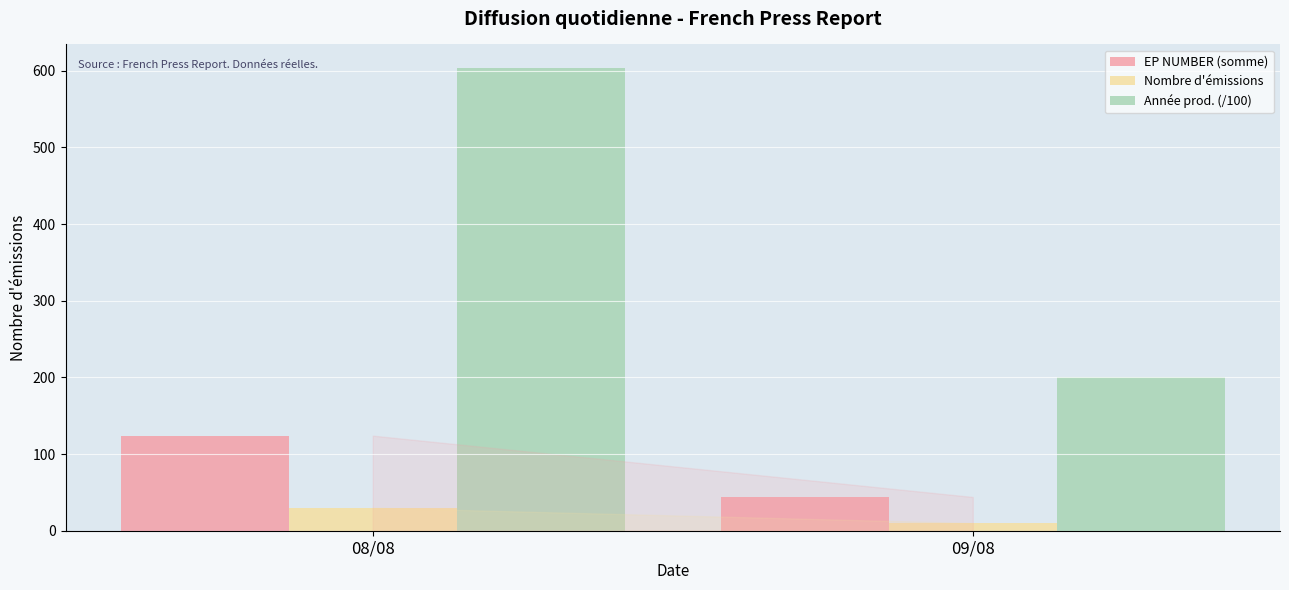

The value of Année prod. (/100) at 09/08 is 201. True or false?

True